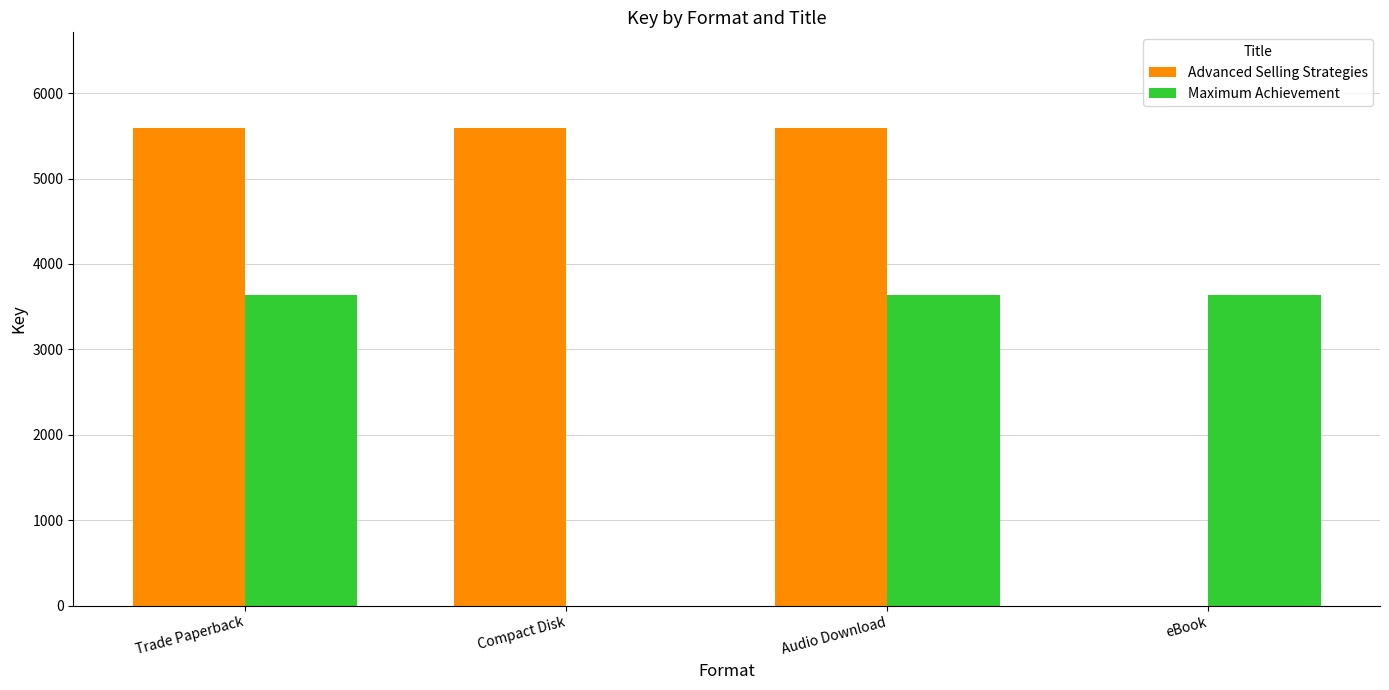

Count the number of categories in the chart.

4